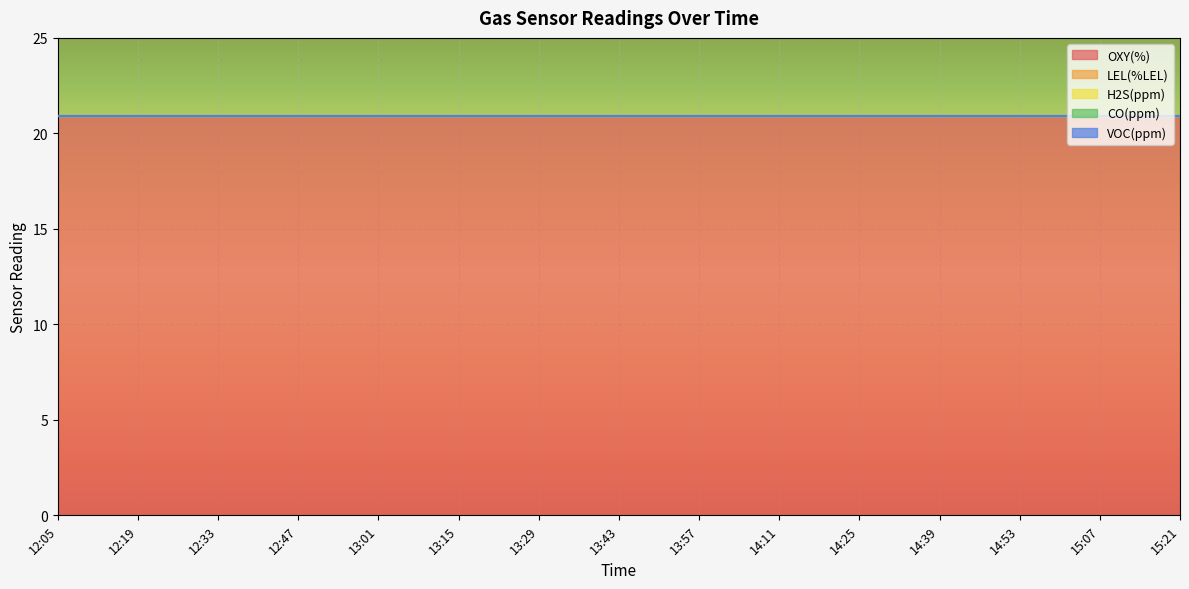

At 14:39, list the series in order from smallest to largest.

LEL(%LEL), H2S(ppm), CO(ppm), VOC(ppm), OXY(%)